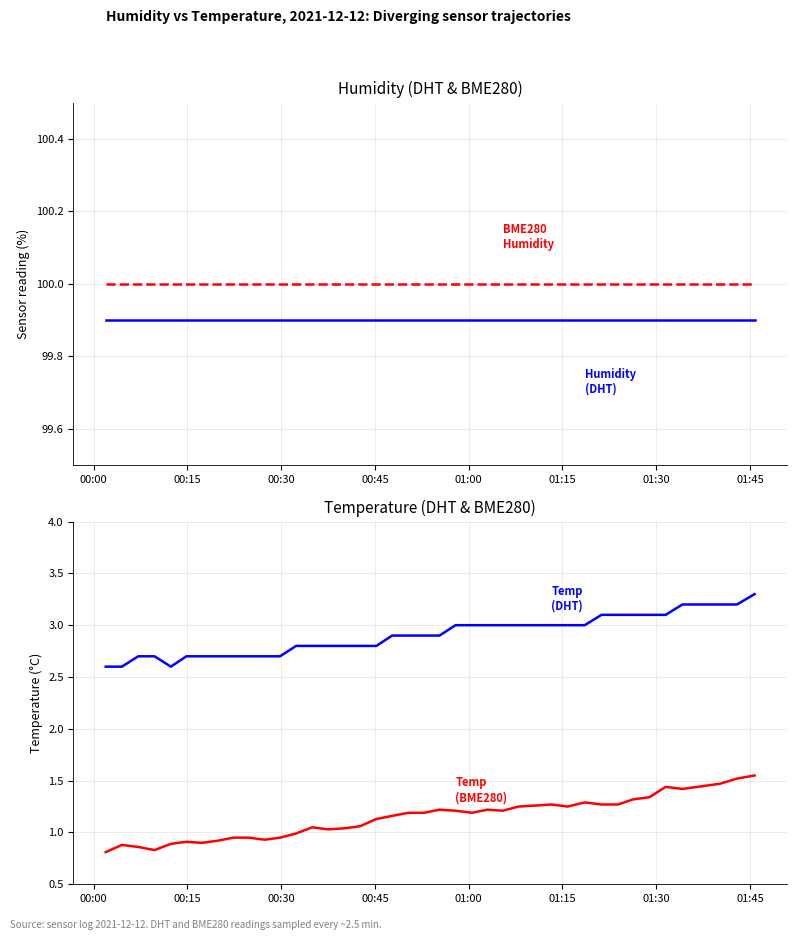

List the series in order of their peak value, highest first.

Humidity (BME280), Humidity (DHT), Temp (DHT), Temp (BME280)